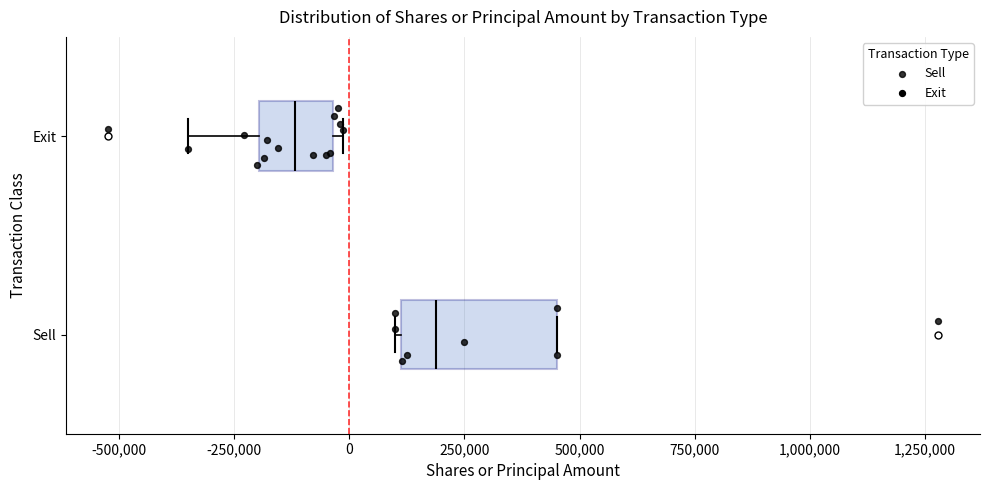

Reading bottom to top, transcribe this box plot: for each box, give where its median line is, the range the box spans, and where its two whiskers end, as read against the x-axis. The values are not printed on the chart, so give them approximately, as read against the axis.

Sell: median 200000, box 100000 to 450000, whiskers 100000 to 450000
Exit: median -100000, box -200000 to -50000, whiskers -350000 to 0